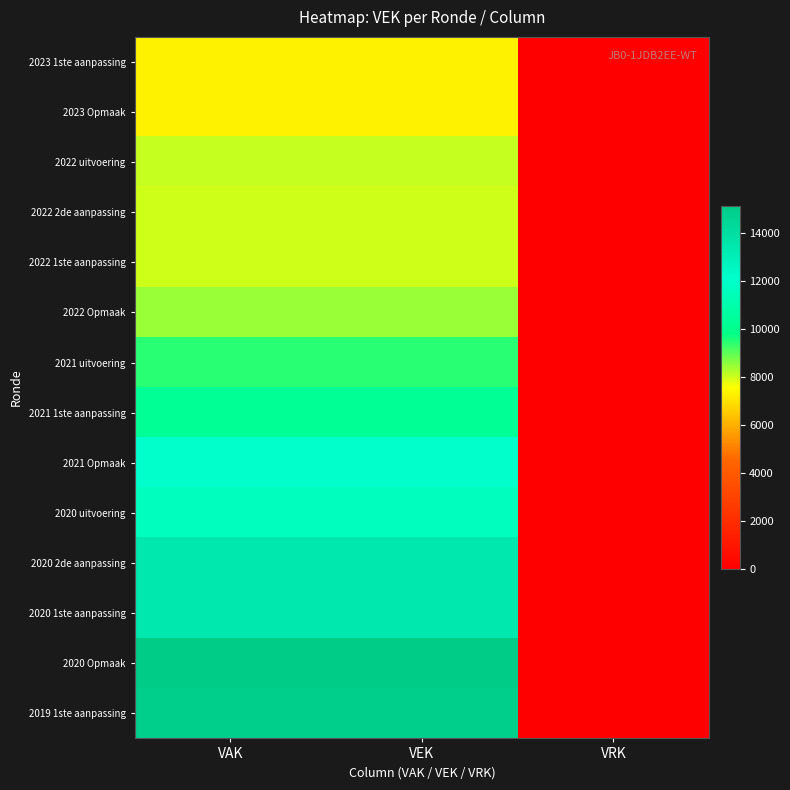

Which has a higher value, VAK or VEK?

VAK